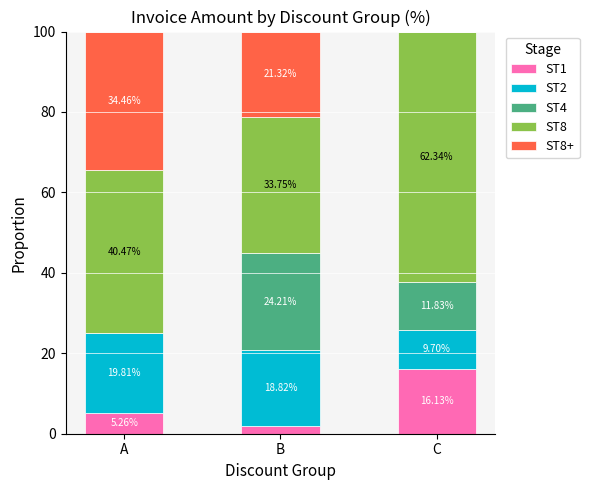

What is the total value across all series at B?

100.0